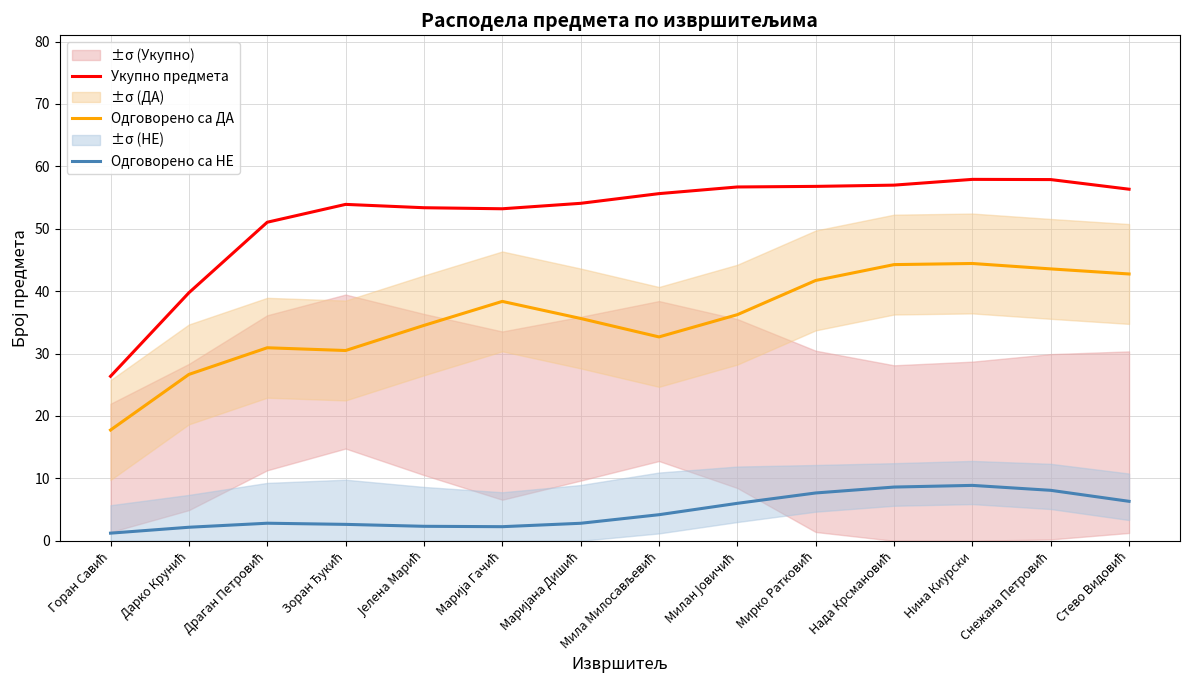

Read the Одговорено са ДА value at Драган Петровић.

30.9